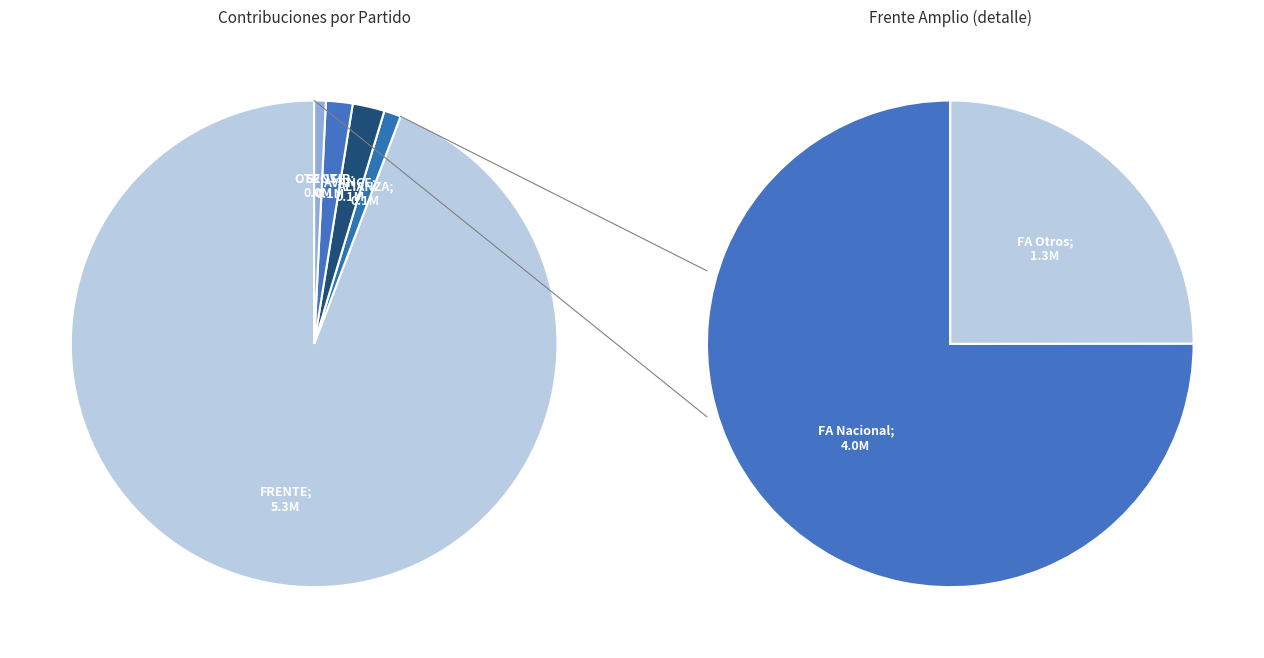

Is AUTENTICO SANTACRUCEÑO the majority of the pie?

No